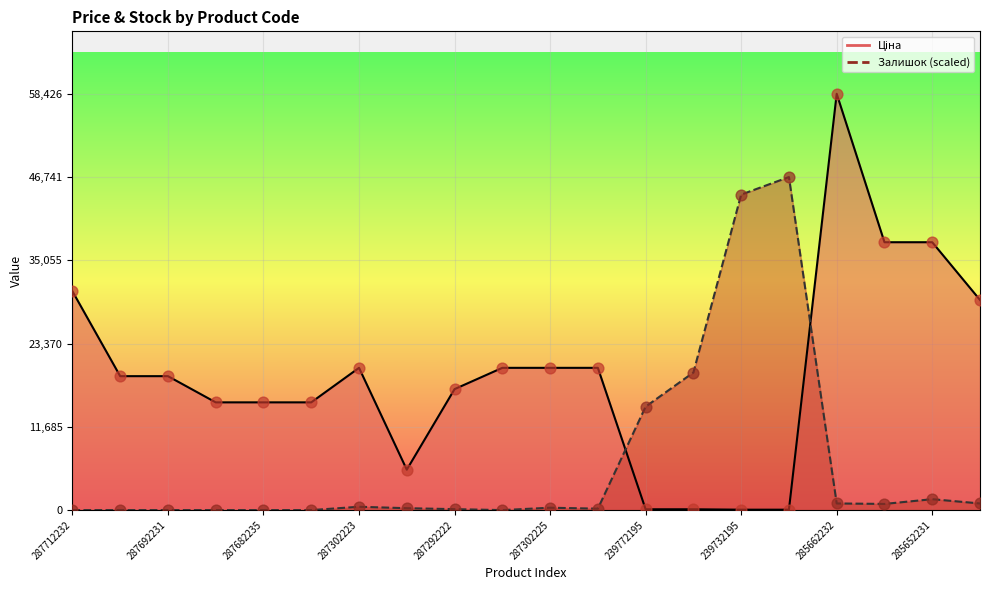

Which series has the largest total across all categories?

Ціна points